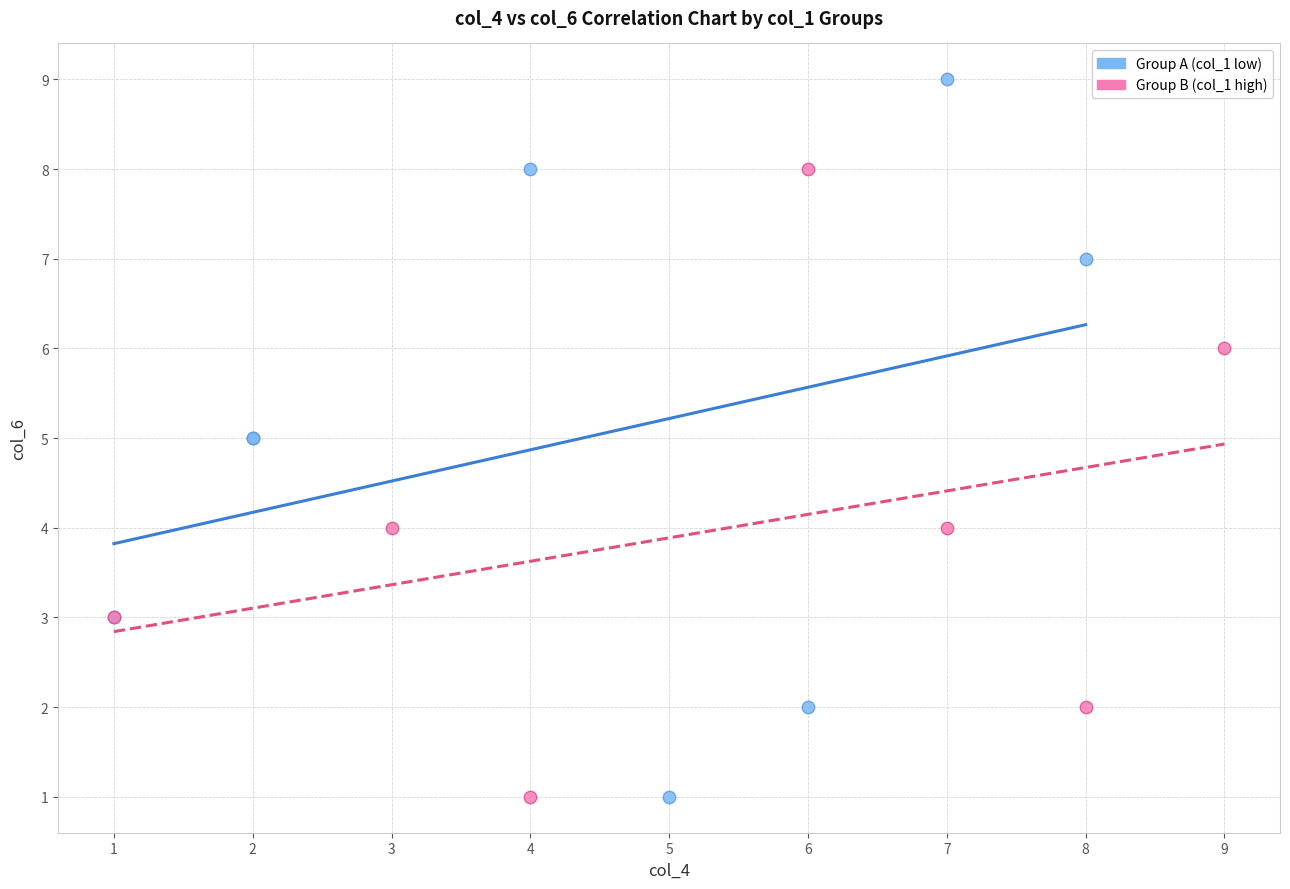

Which series contains the highest Y value?

Group A (col_1 low)